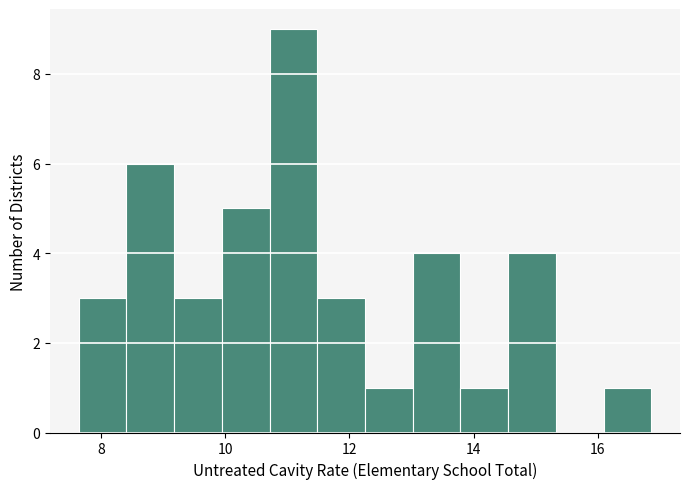

Around what value on the x-axis is the tallest bar? Give the approximate position of its centre, as read against the axis.

11.2